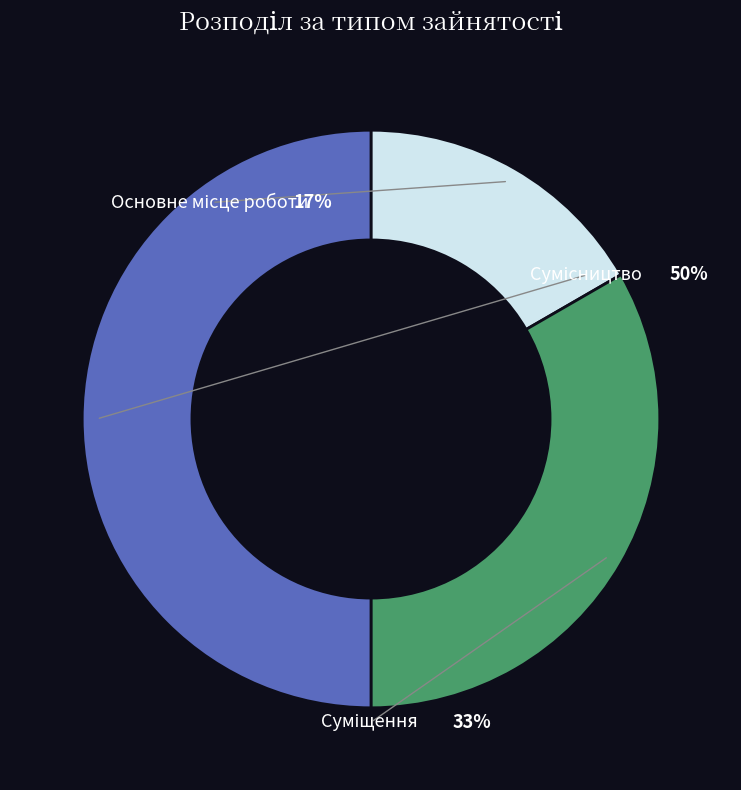

To the nearest percent, what portion does Сумісництво represent?

50%